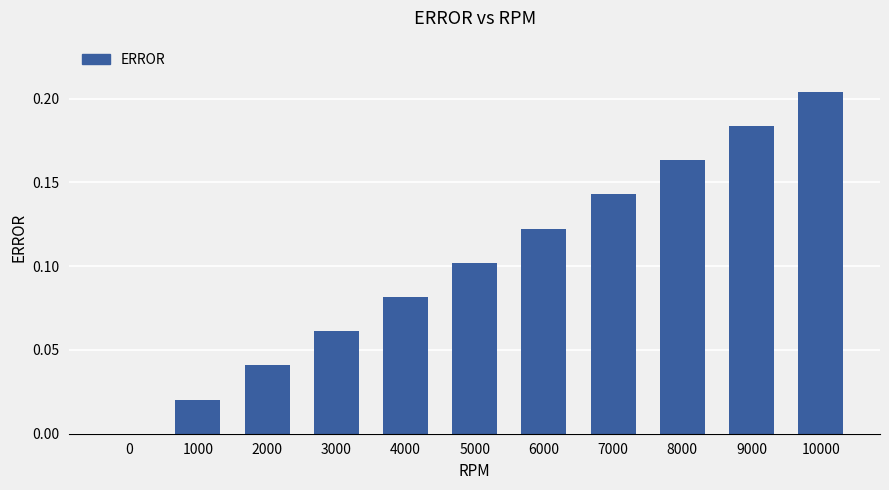

At which category does the chart reach its peak across all series?

10000